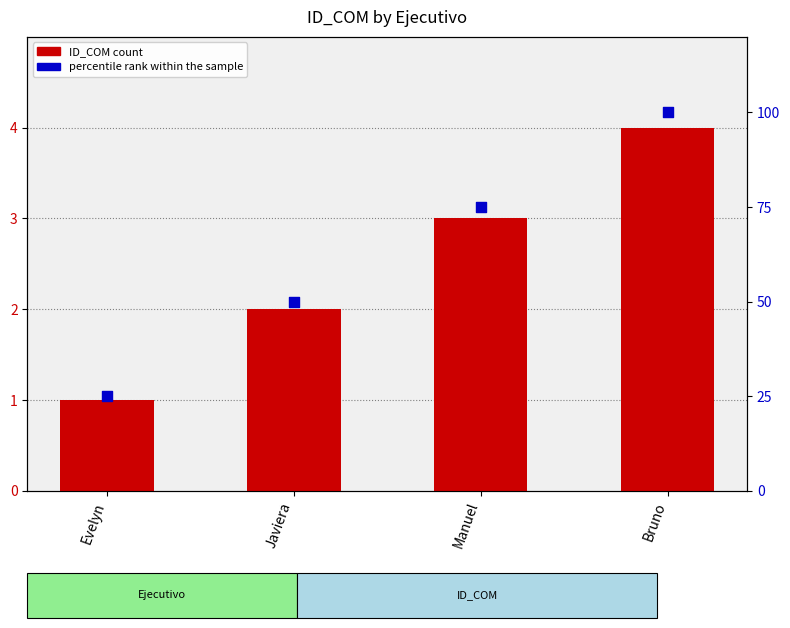

Which series reaches the maximum Y coordinate?

percentile rank within the sample